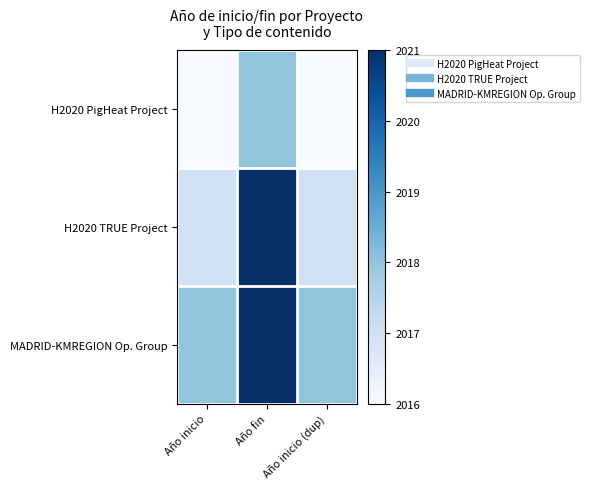

Which has a higher value, Año inicio (dup) or Año inicio?

Año inicio (dup)